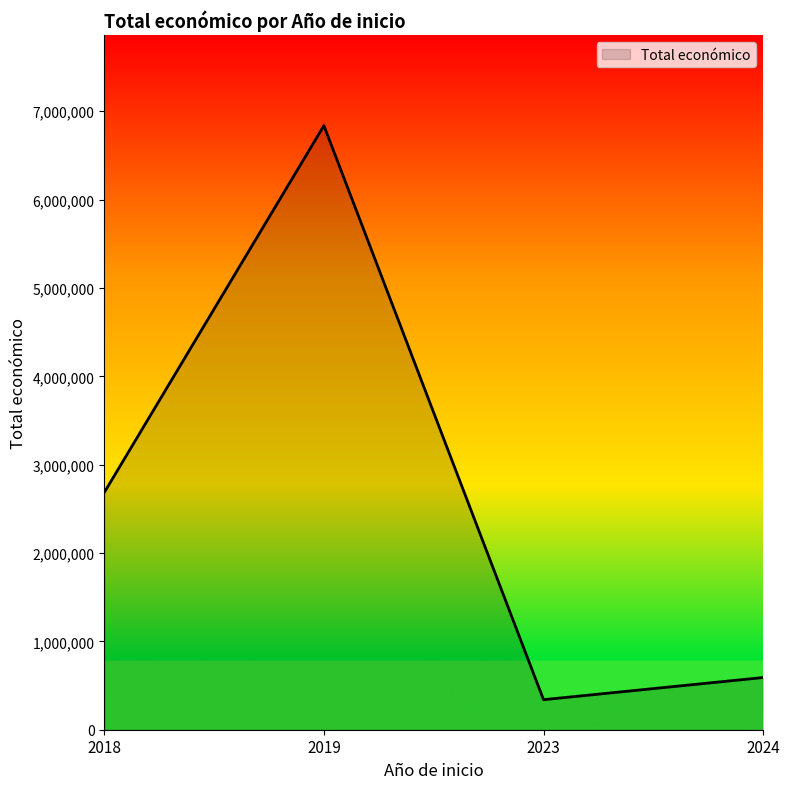

What is the difference between the second highest and second lowest values?

2094762